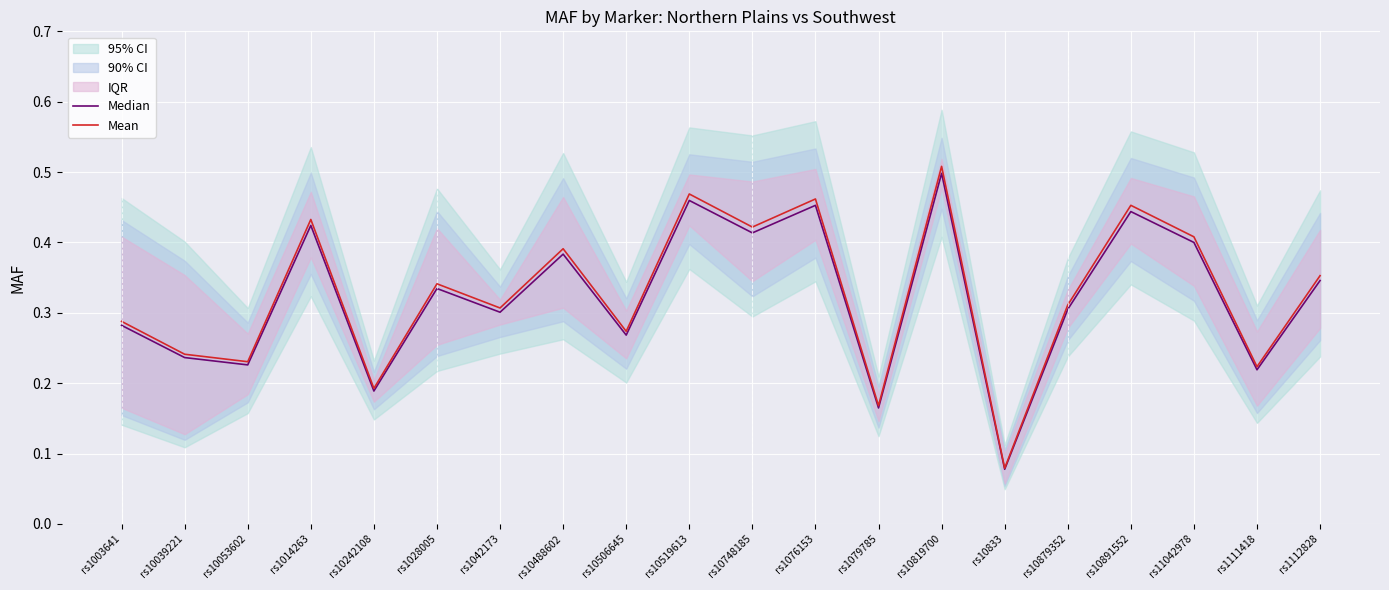

Reading left to right, transcribe all the data shown in this chart.

Median: rs1003641=0.3	rs10039221=0.2	rs10053602=0.2	rs1014263=0.4	rs10242108=0.2	rs1028005=0.3	rs1042173=0.3	rs10488602=0.4	rs10506645=0.3	rs10519613=0.5	rs10748185=0.4	rs1076153=0.5	rs1079785=0.2	rs10819700=0.5	rs10833=0.1	rs10879352=0.3	rs10891552=0.4	rs11042978=0.4	rs1111418=0.2	rs1112828=0.3
Mean: rs1003641=0.3	rs10039221=0.2	rs10053602=0.2	rs1014263=0.4	rs10242108=0.2	rs1028005=0.3	rs1042173=0.3	rs10488602=0.4	rs10506645=0.3	rs10519613=0.5	rs10748185=0.4	rs1076153=0.5	rs1079785=0.2	rs10819700=0.5	rs10833=0.1	rs10879352=0.3	rs10891552=0.5	rs11042978=0.4	rs1111418=0.2	rs1112828=0.4